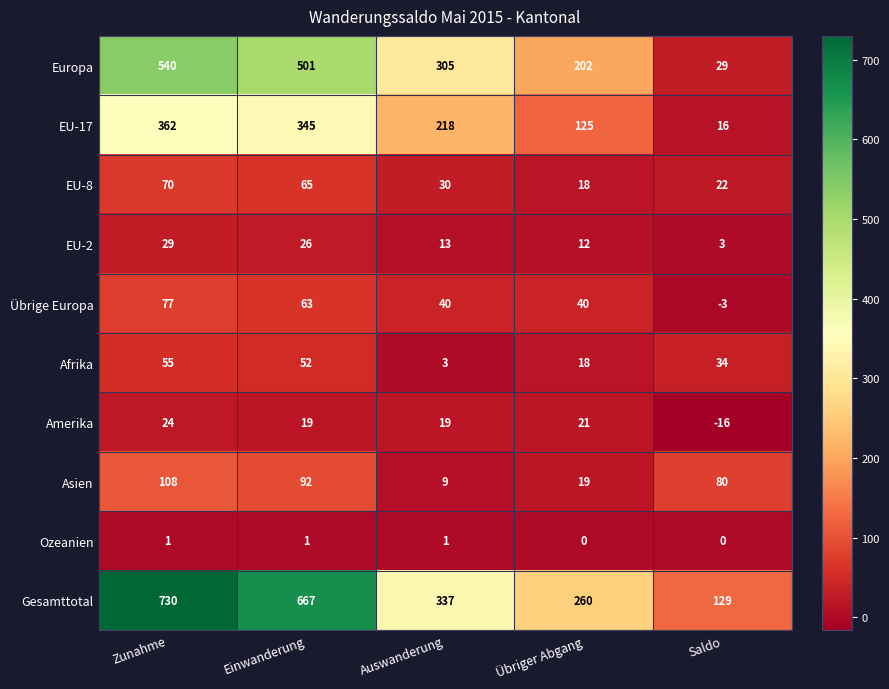

At Saldo, list the series in order from largest to smallest.

Gesamttotal, Asien, Afrika, Europa, EU-8, EU-17, EU-2, Ozeanien, Übrige Europa, Amerika